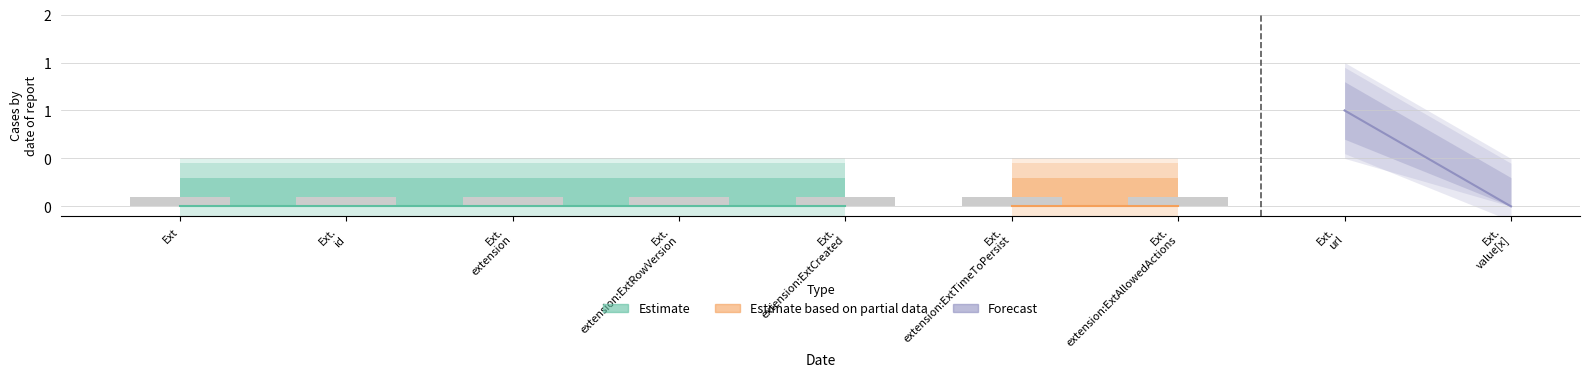

How many categories are shown in the chart?

9